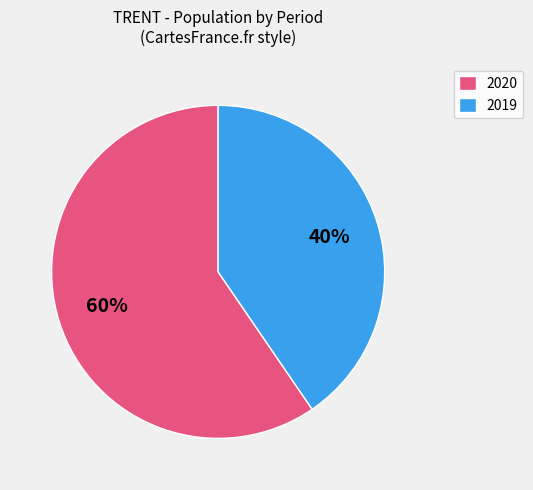

What is the majority slice?

2020